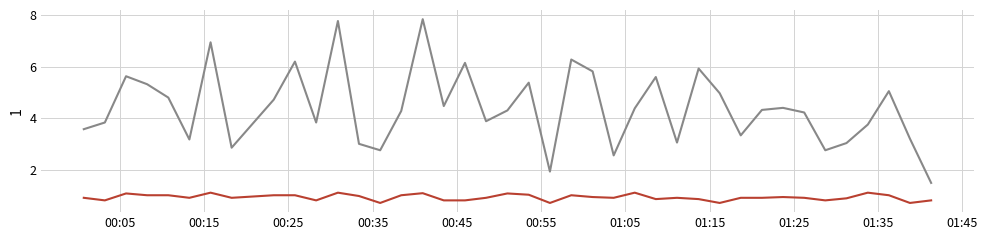

Does the chart display data point markers on the line(s)?

No